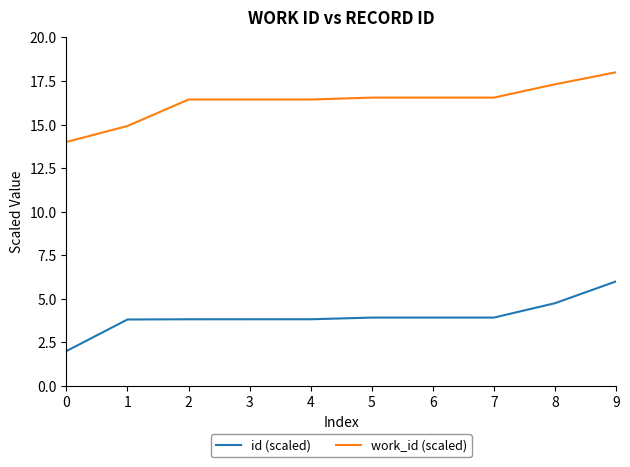

Which series has the largest total across all categories?

work_id (scaled)